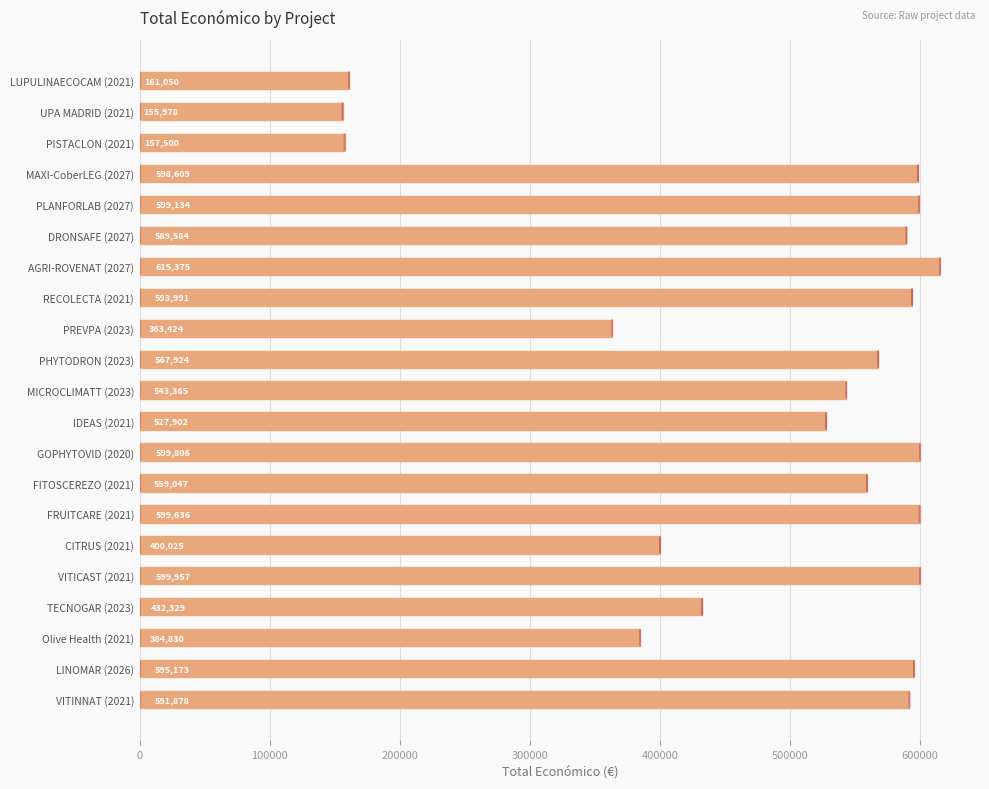

Which category has the lowest value across all series?

UPA MADRID (2021)